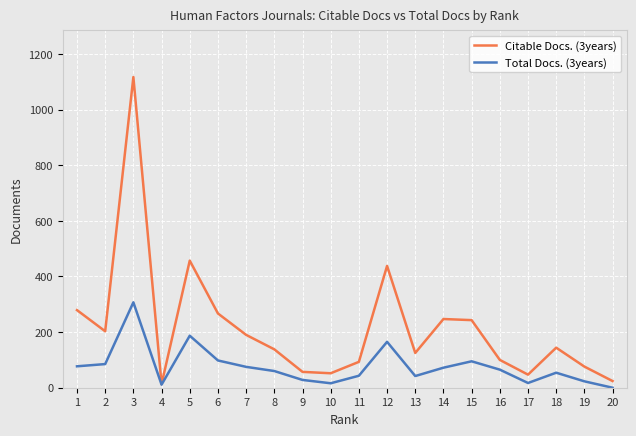

What is the sum of the Citable Docs. (3years) values at 18 and 15?

387